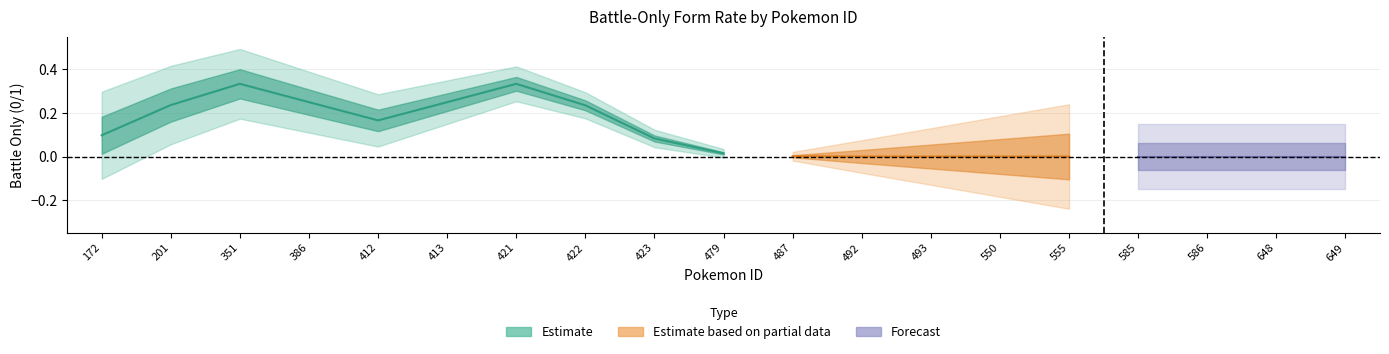

True or false: upper_estimate has more than 2 points higher than both neighbors.

False